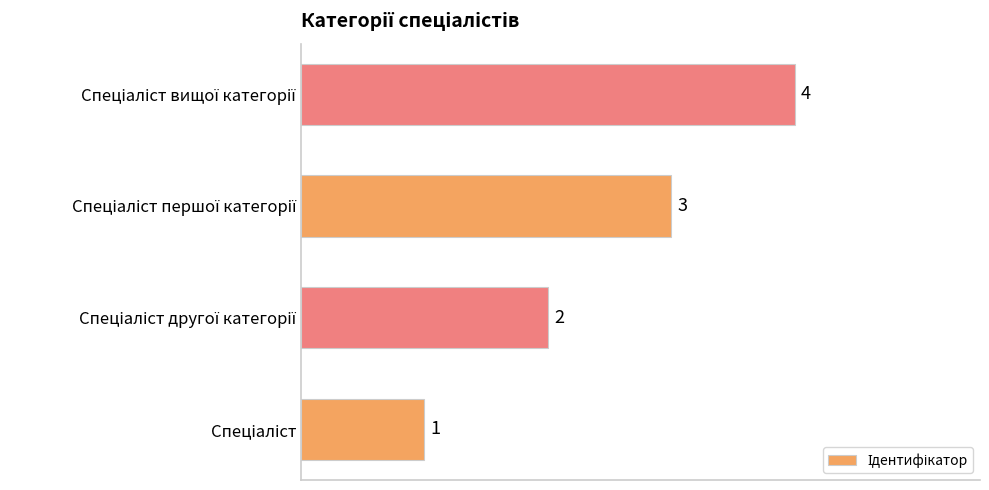

Count the values in the range 2 to 4.

3